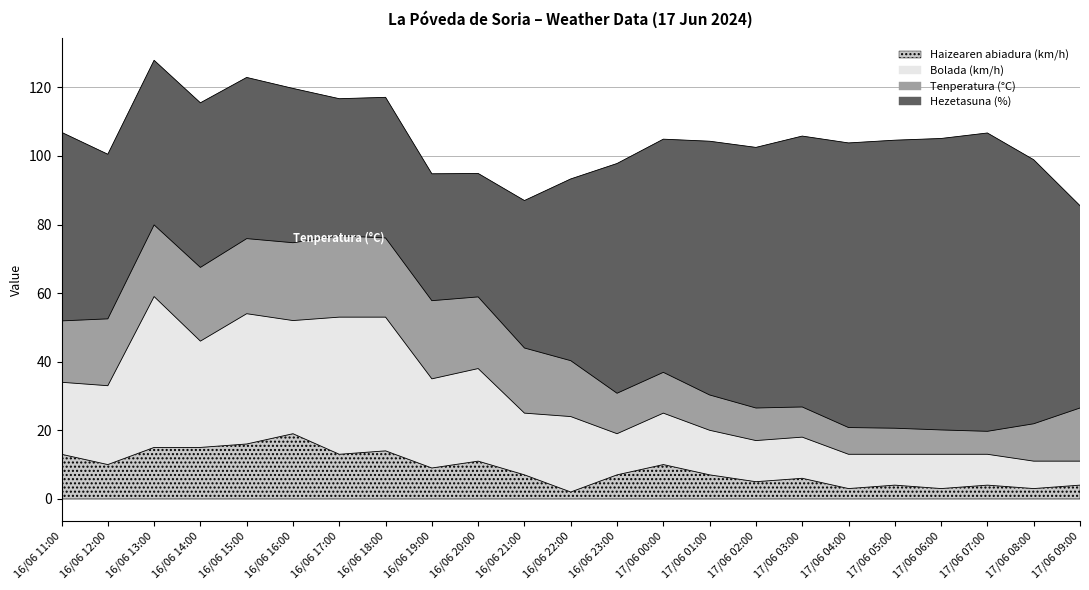

What is the total value across all series at 16/06 14:00?

115.5